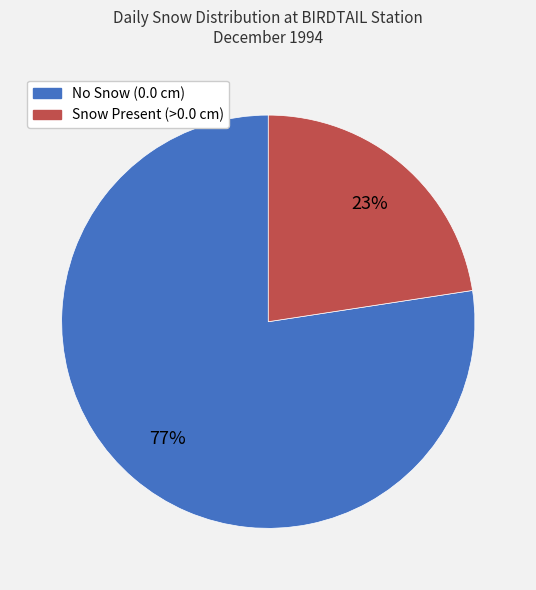

Rank the categories by value from lowest to highest.

Snow Present (>0.0 cm), No Snow (0.0 cm)